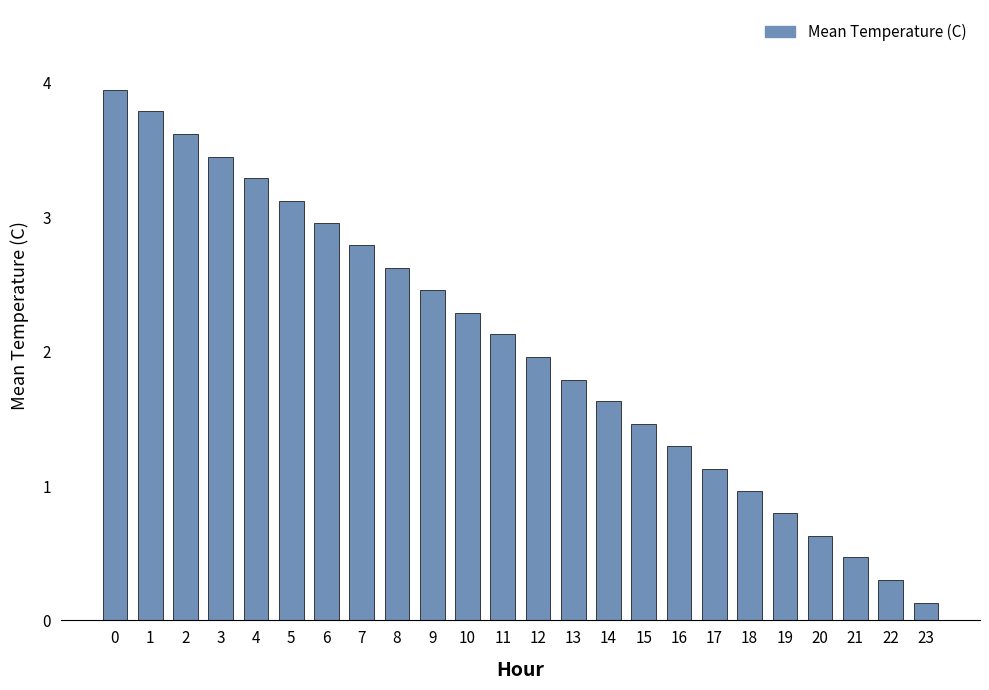

How many bars are there in total?

24